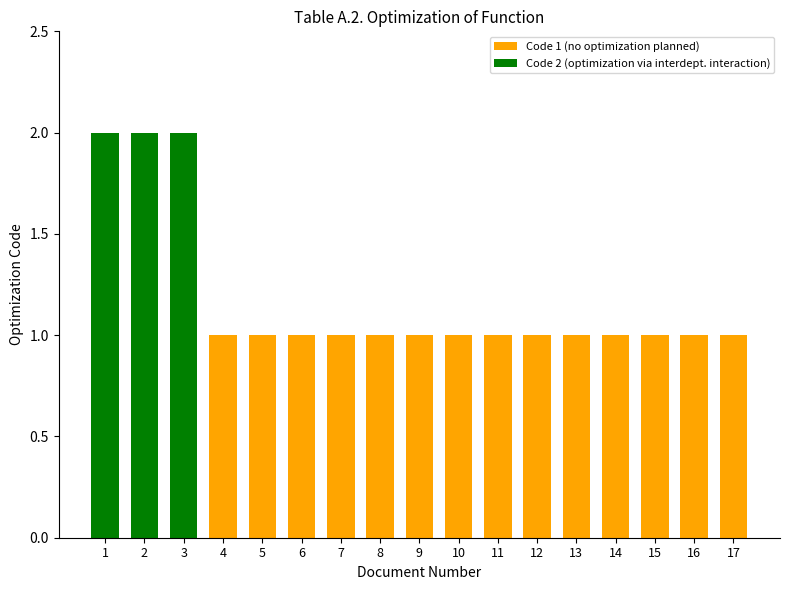

True or false: the data shows 1 at 3.

False